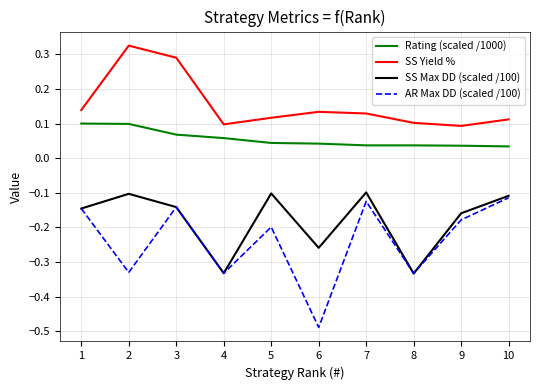

True or false: Rating (scaled /1000) and AR Max DD (scaled /100) cross at least once.

False